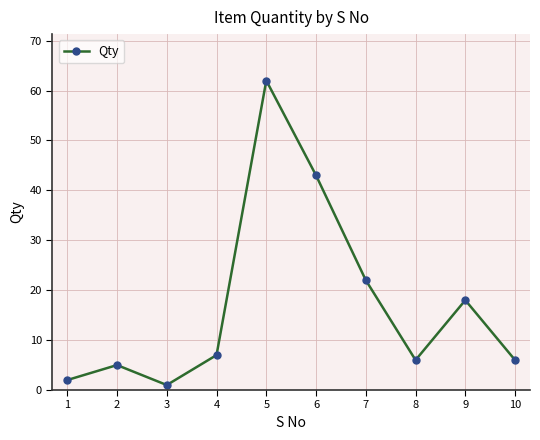

Reading left to right, what are all the values shown in this chart?

1=2	2=5	3=1	4=7	5=62	6=43	7=22	8=6	9=18	10=6